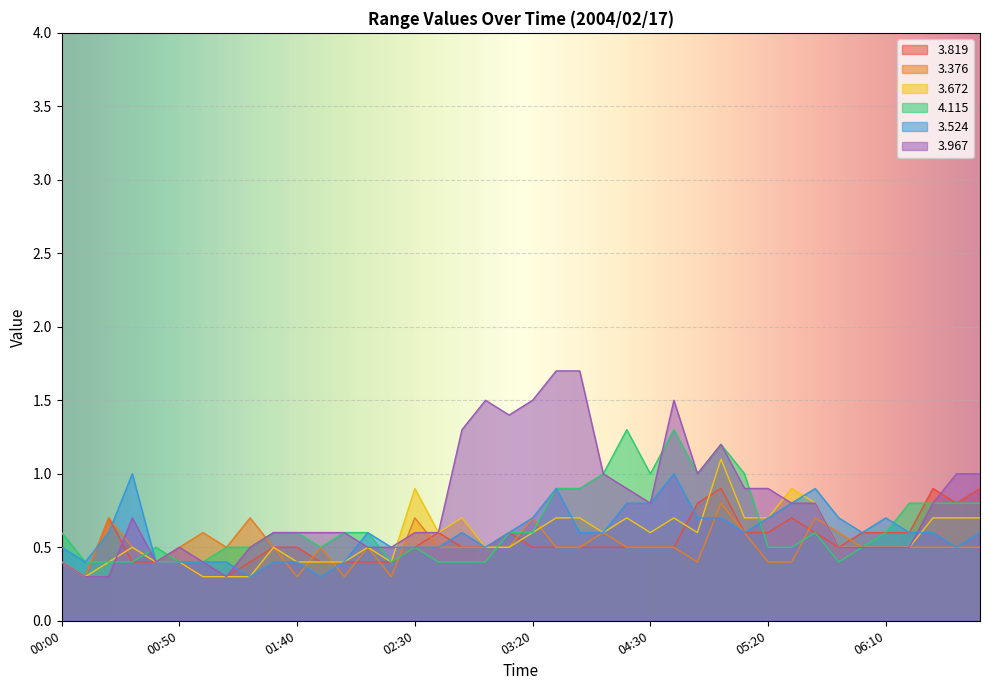

List the series in order of their peak value, lowest first.

3.376, 3.819, 3.524, 3.672, 4.115, 3.967